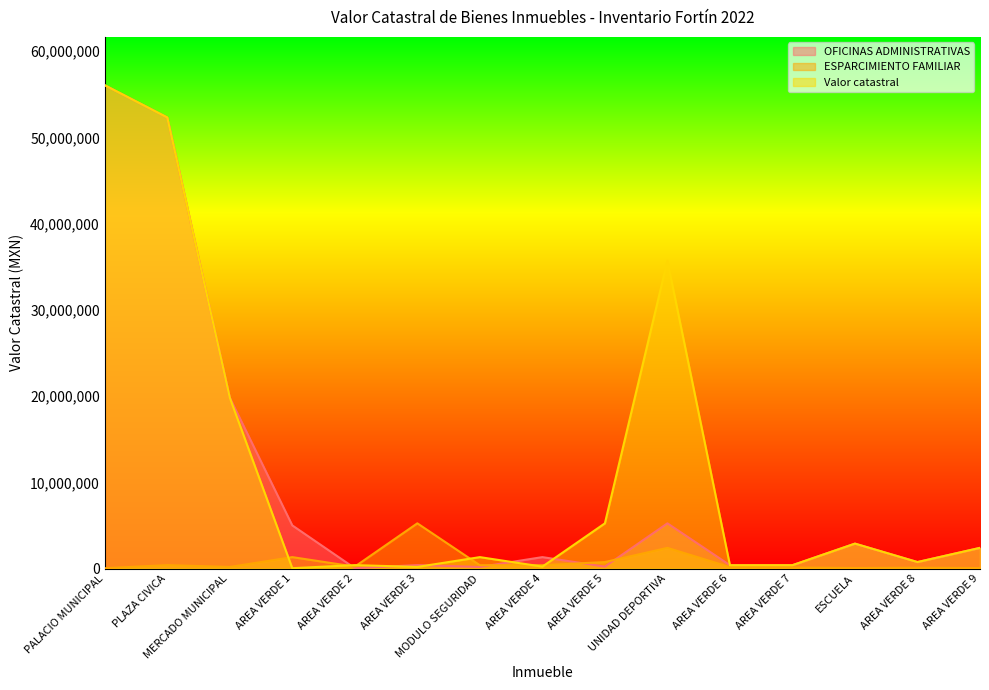

True or false: OFICINAS ADMINISTRATIVAS has more than 1 interior local peaks.

True